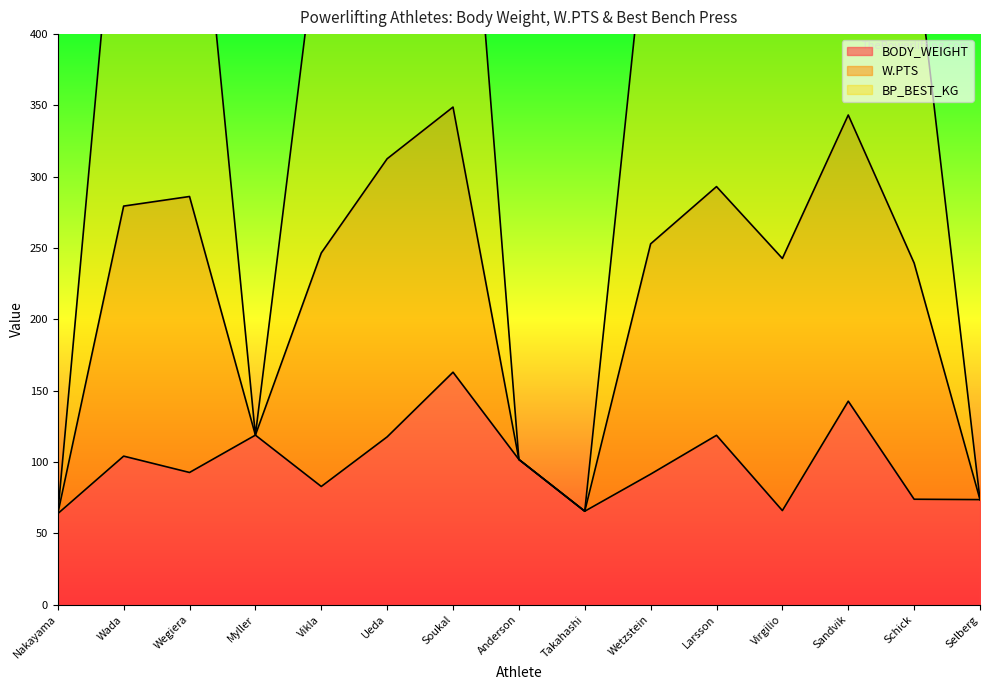

In BP_BEST_KG, how many points are higher than both neighbors (excluding endpoints)?

4